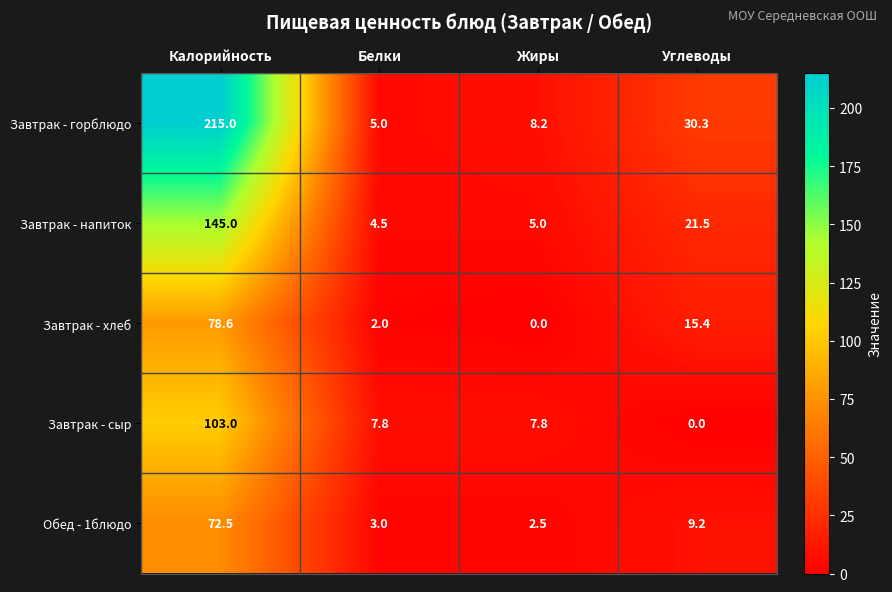

Which category has the lowest value in the Завтрак - напиток series?

Белки